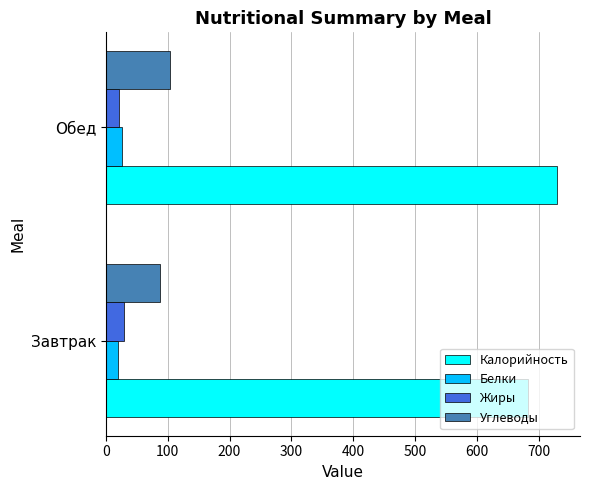

What is the approximate value of Жиры at Обед?

22